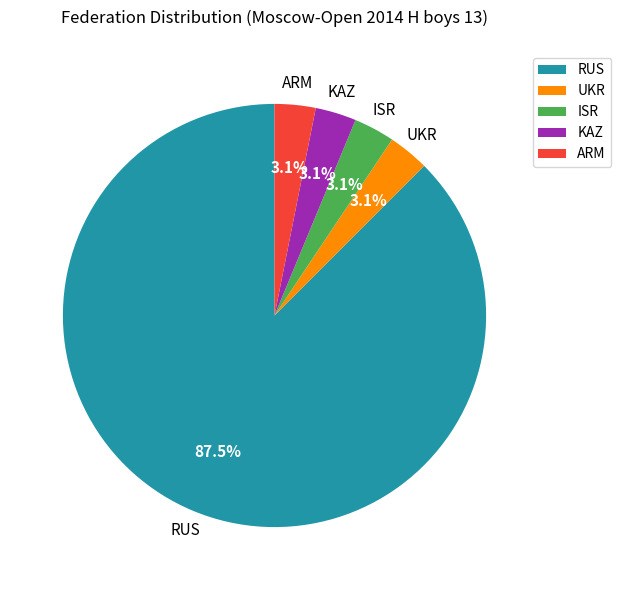

Which category has the biggest portion of the pie?

RUS